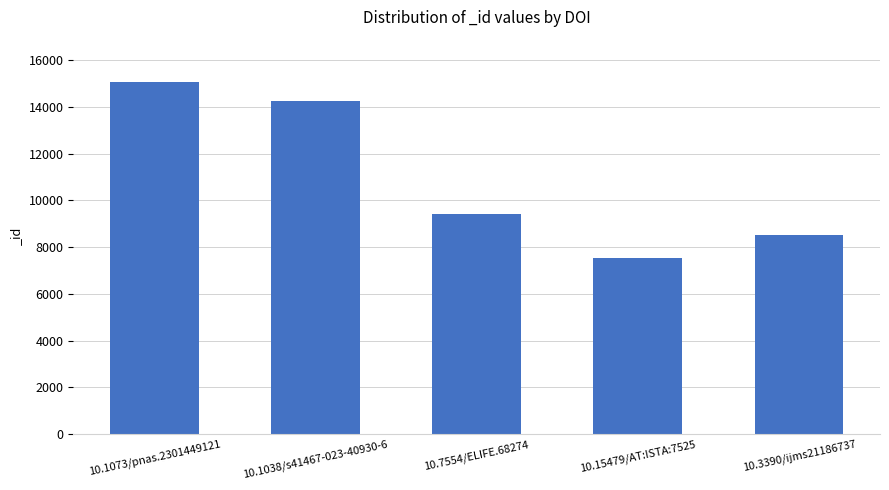

Rank the categories by value from highest to lowest.

10.1073/pnas.2301449121, 10.1038/s41467-023-40930-6, 10.7554/ELIFE.68274, 10.3390/ijms21186737, 10.15479/AT:ISTA:7525